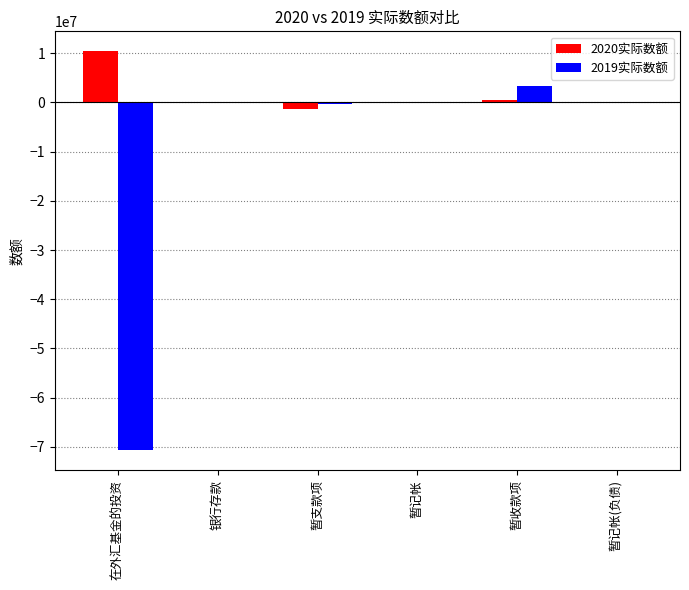

Which series has the largest total across all categories?

2020实际数额